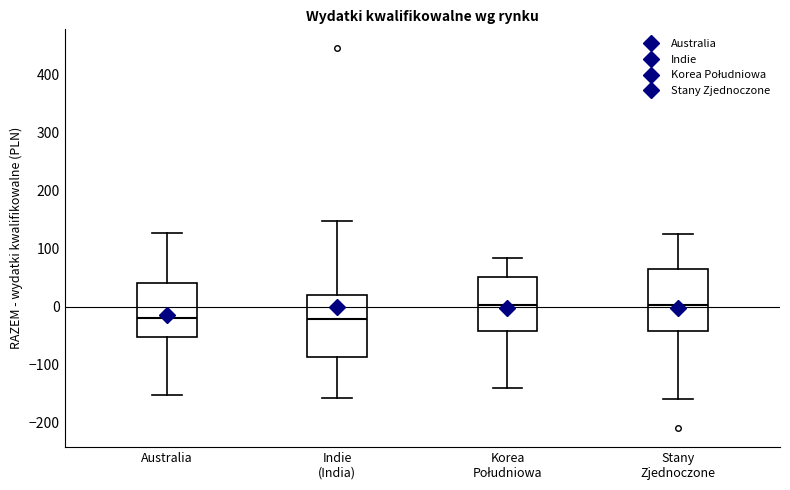

Where does the lower whisker of the box for Korea Południowa end on the y-axis? The values are not printed on the chart, so give them approximately, as read against the axis.

-140